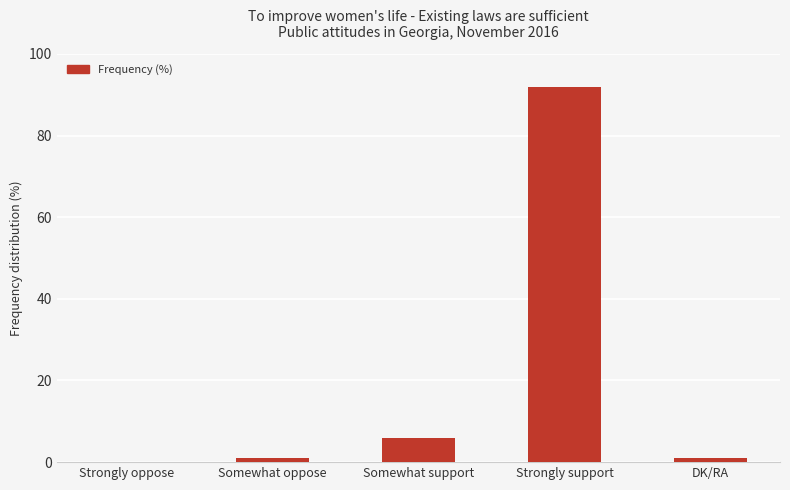

Reading left to right, transcribe all the data shown in this chart.

0	1	6	92	1